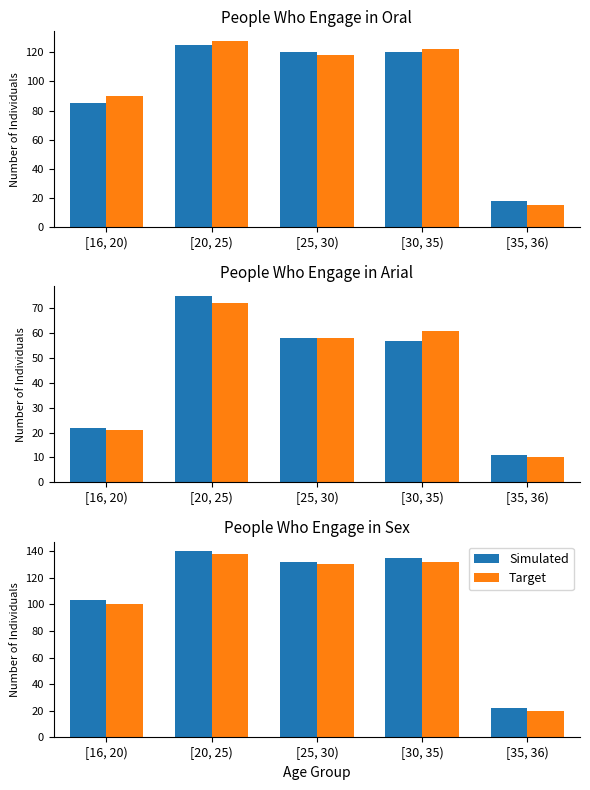

What is the difference between the highest and lowest values at [35, 36)?

2